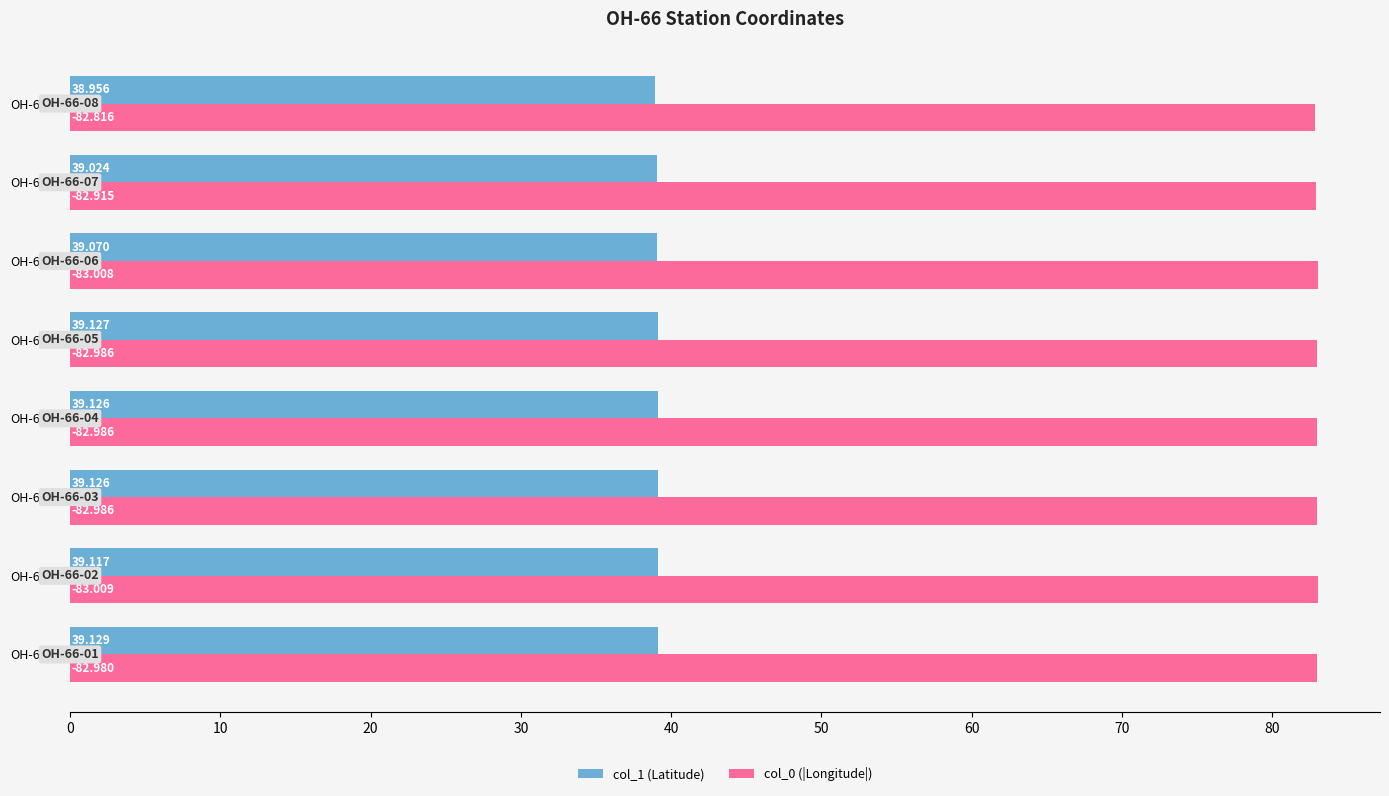

Which category has the lowest value in the col_0 (|Longitude|) series?

OH-66-08